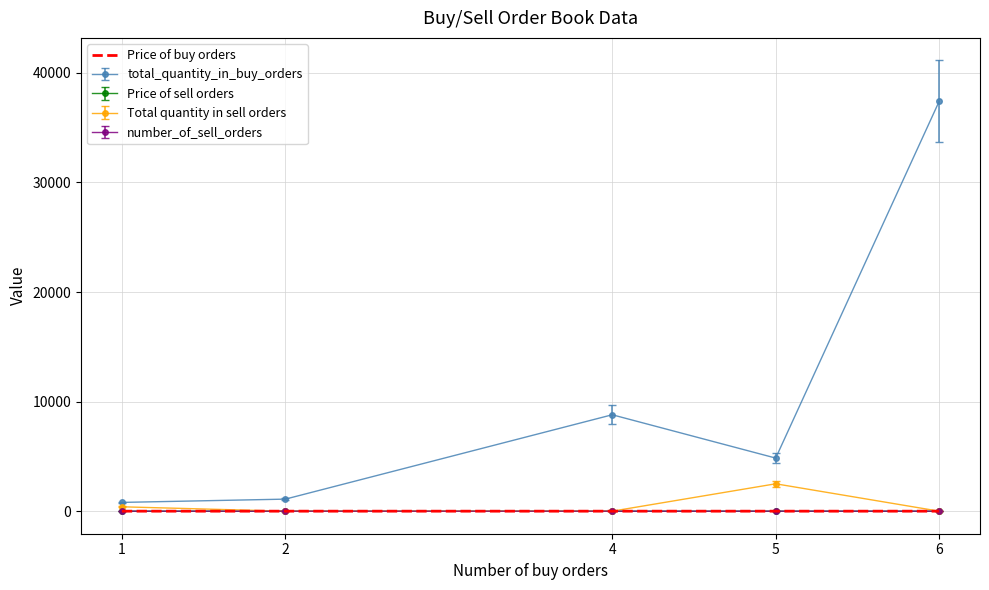

The value of Price of sell orders at 6 is 0.0. True or false?

True